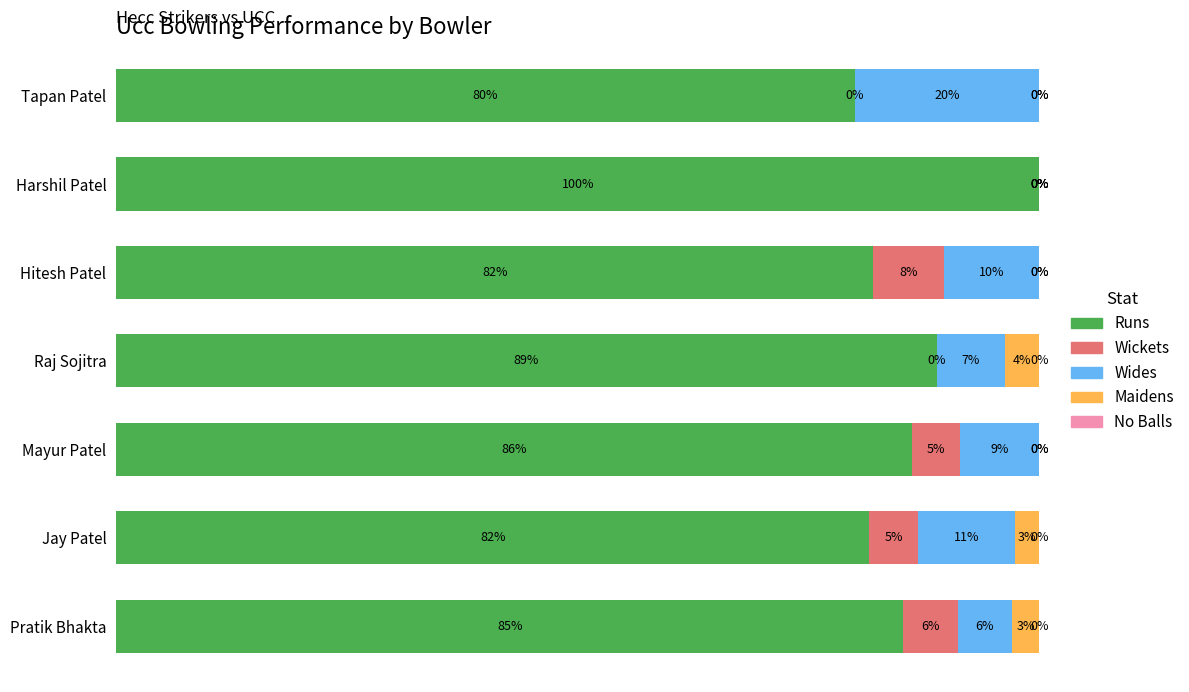

At which label does Runs reach its peak?

Harshil Patel